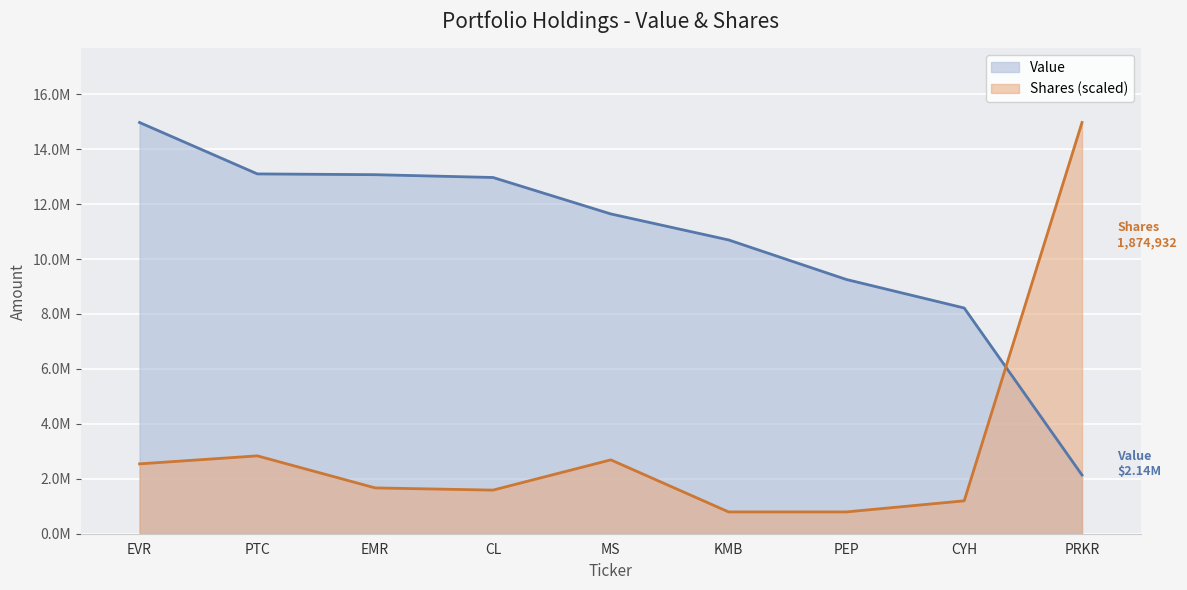

Rank the series by their maximum value, from lowest to highest.

Shares or principal amount, Value